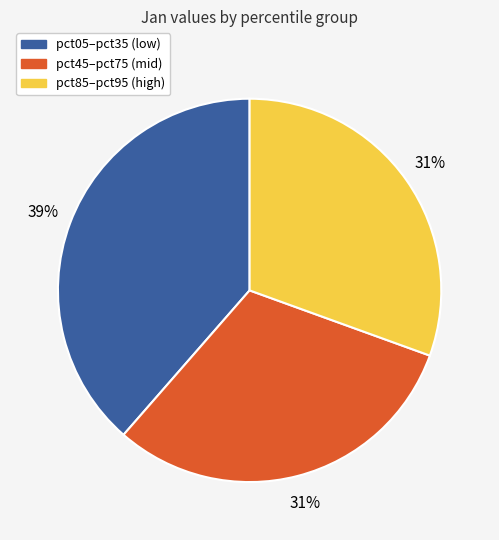

Approximately how many times larger is the value at pct85–pct95 (high) compared to pct45–pct75 (mid)?

1.0